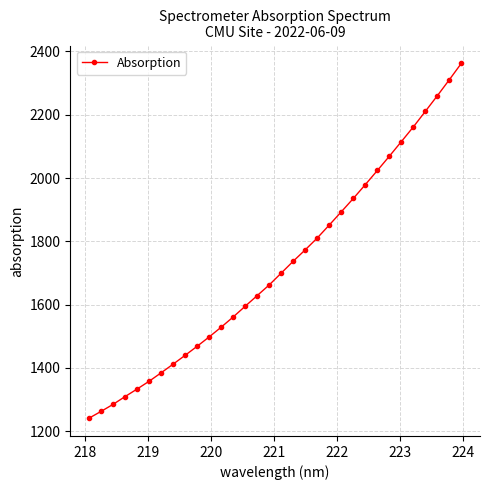

How many values exceed 1699?

16